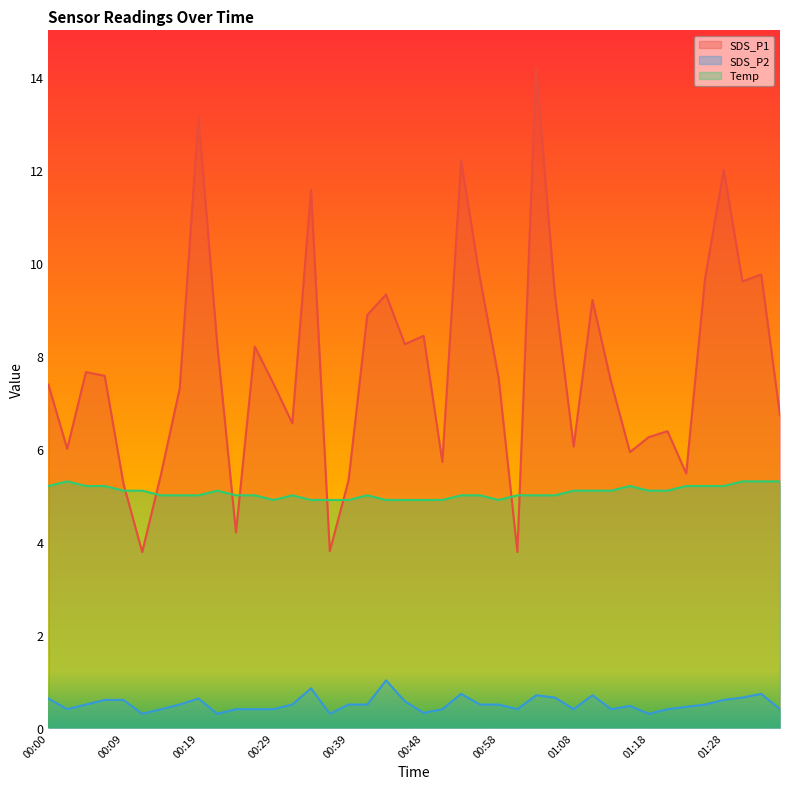

Between which two adjacent categories do SDS_P1 and Temp first intersect?

00:09 and 00:12